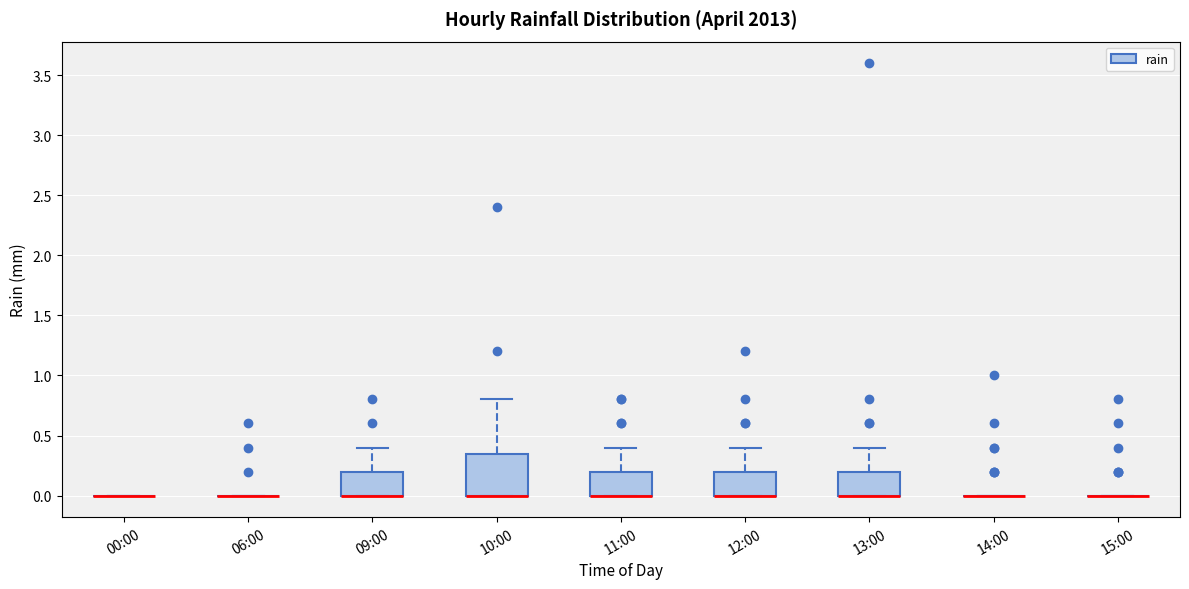

Reading left to right, read every box against the y-axis: the position of its median line, the range the box covers, and the ends of its whiskers. The values are not printed on the chart, so give them approximately, as read against the axis.

00:00: box collapsed to a line at 0.00, whiskers 0.00 to 0.00
06:00: box collapsed to a line at 0.00, whiskers 0.00 to 0.00
09:00: median 0.00 (drawn on the box's lower edge), box 0.00 to 0.20, whiskers 0.00 to 0.40
10:00: median 0.00 (drawn on the box's lower edge), box 0.00 to 0.35, whiskers 0.00 to 0.80
11:00: median 0.00 (drawn on the box's lower edge), box 0.00 to 0.20, whiskers 0.00 to 0.40
12:00: median 0.00 (drawn on the box's lower edge), box 0.00 to 0.20, whiskers 0.00 to 0.40
13:00: median 0.00 (drawn on the box's lower edge), box 0.00 to 0.20, whiskers 0.00 to 0.40
14:00: box collapsed to a line at 0.00, whiskers 0.00 to 0.00
15:00: box collapsed to a line at 0.00, whiskers 0.00 to 0.00